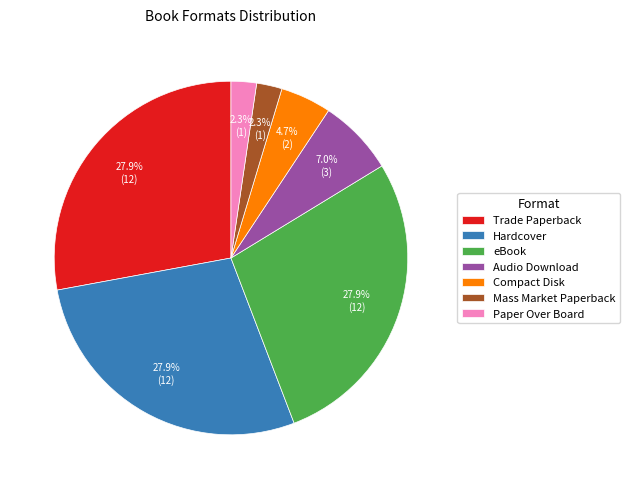

Count the number of slices in the pie.

7